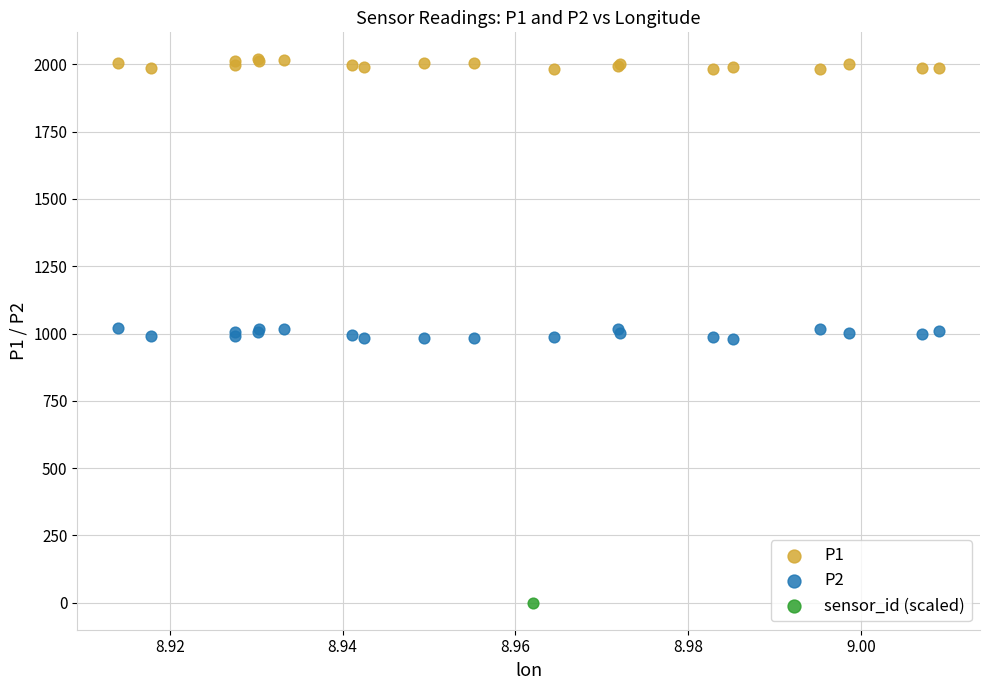

Which series contains the highest Y value?

P1